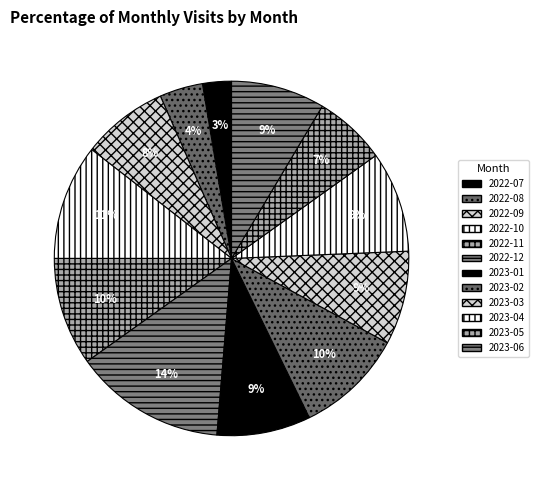

Is 2023-04 the majority of the pie?

No